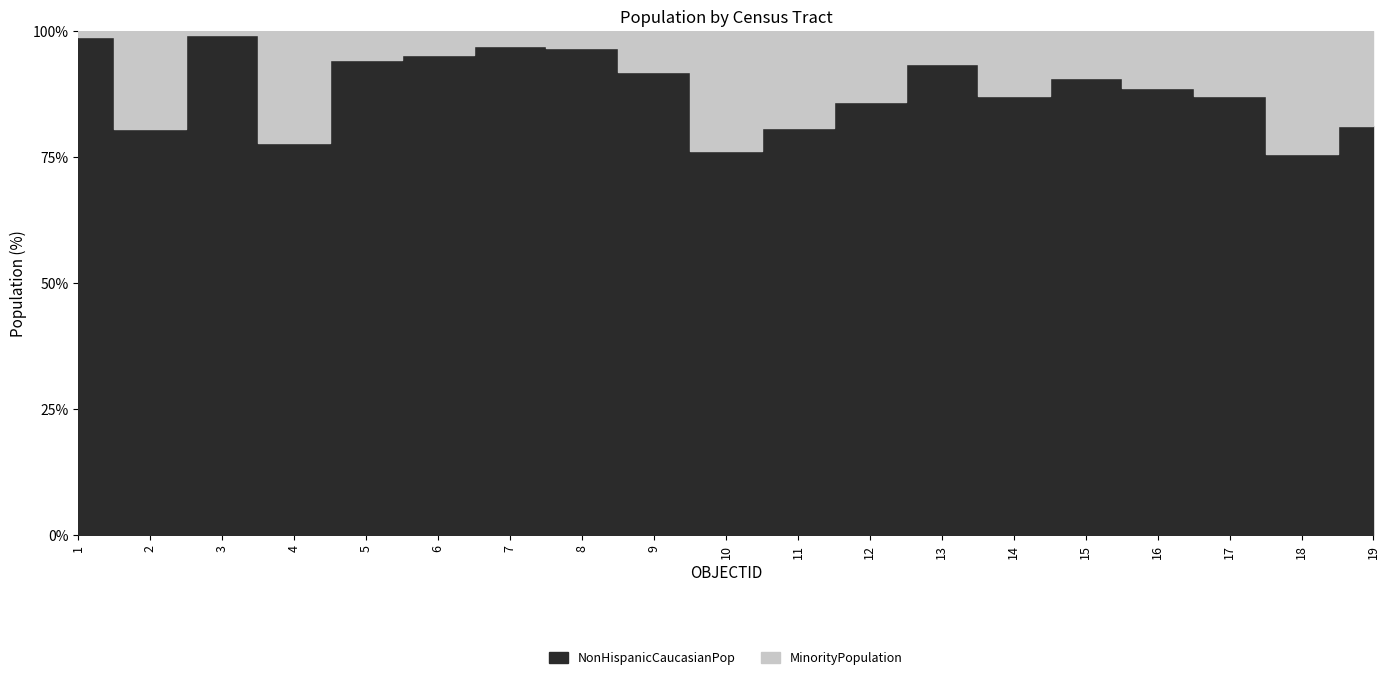

Reading left to right, what are all the values shown in this chart?

NonHispanicCaucasianPop: 1=3685	2=4729	3=2787	4=2077	5=2514	6=1957	7=3477	8=6623	9=4671	10=3343	11=2295	12=1156	13=2448	14=1638	15=3287	16=3414	17=4477	18=3302	19=2309
MinorityPopulation: 1=46	2=1135	3=22	4=590	5=153	6=97	7=108	8=230	9=417	10=1038	11=543	12=190	13=169	14=243	15=335	16=431	17=665	18=1061	19=536